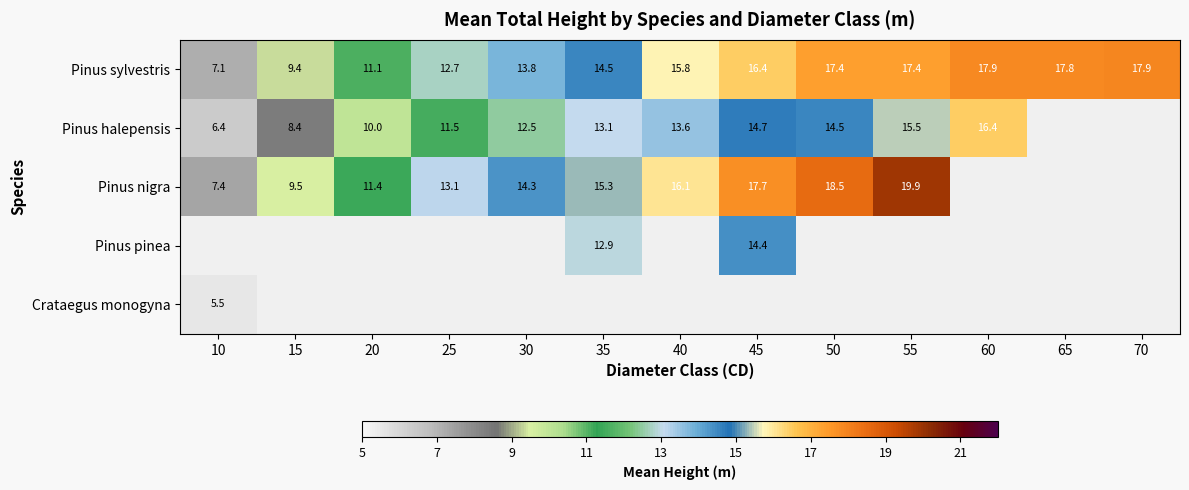

True or false: Pinus pinea has a value of 21.4 at 35.

False